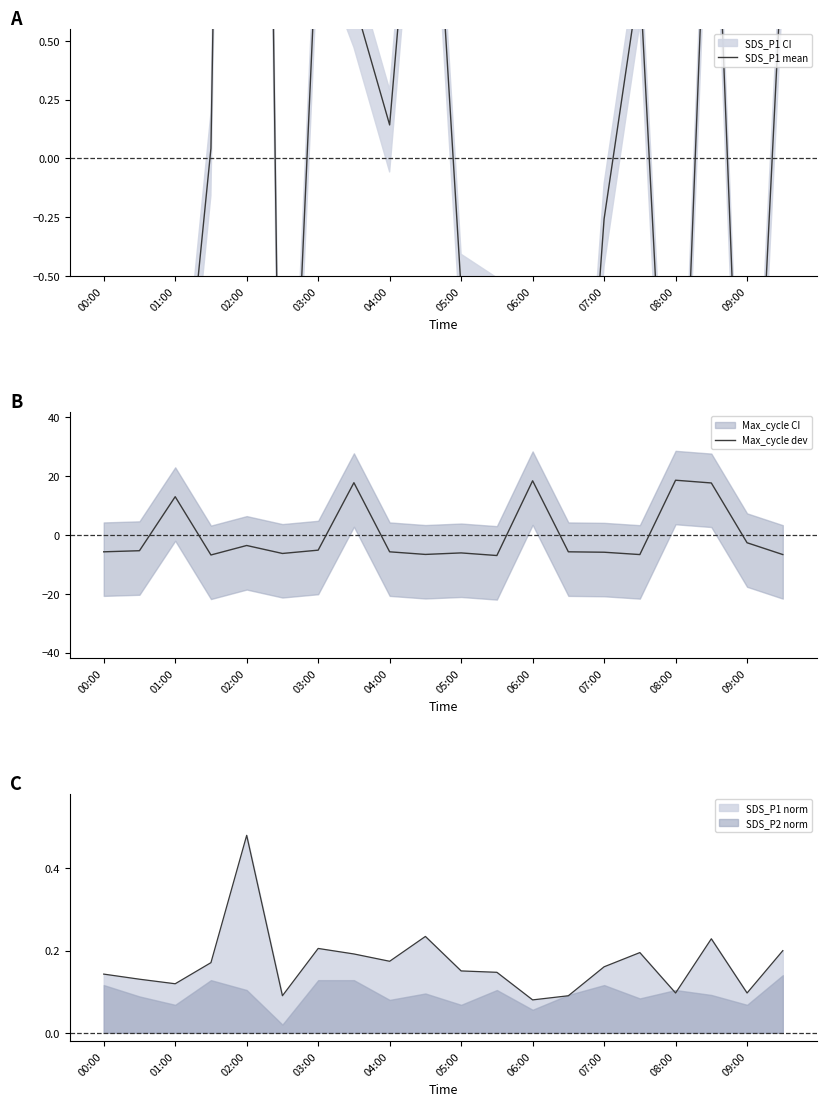

Is it true that SDS_P2 norm equals 0.0 at 02:00?

False